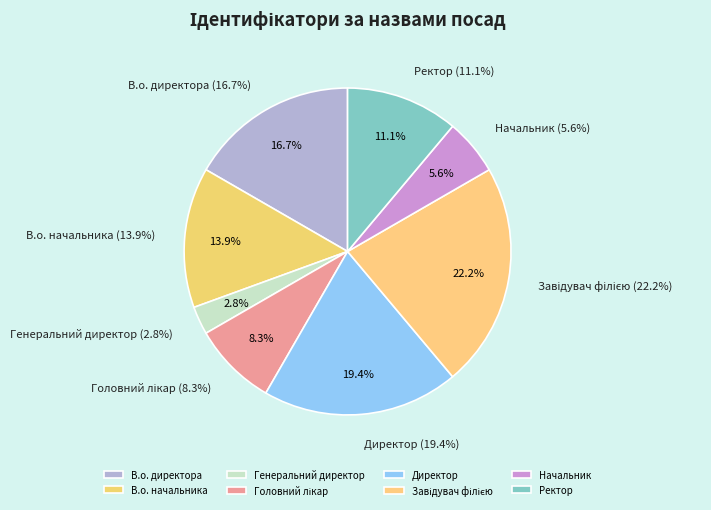

How many segments does this pie chart have?

8